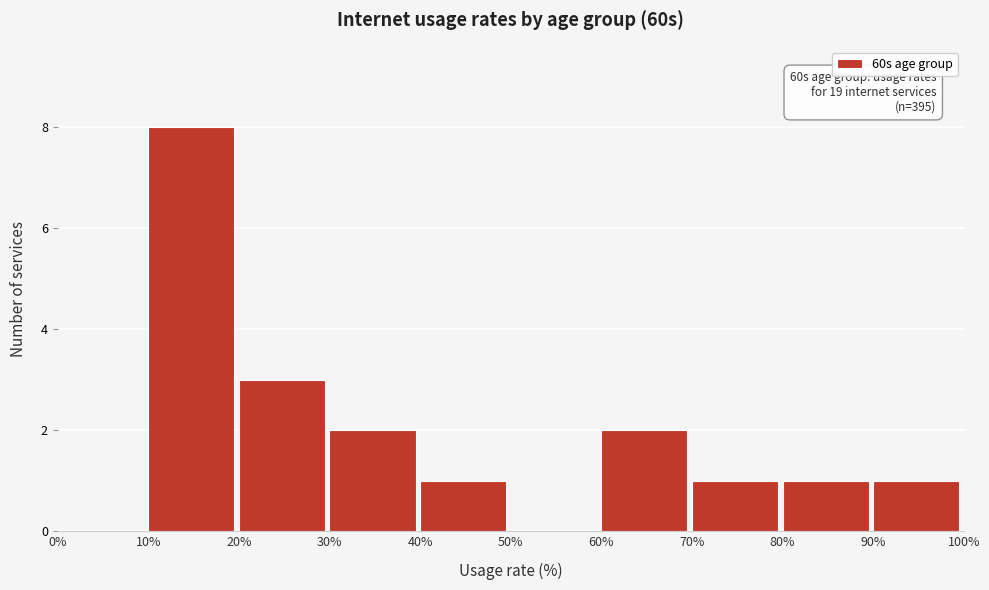

Over which range of the x-axis is the bar tallest?

10% to 20%